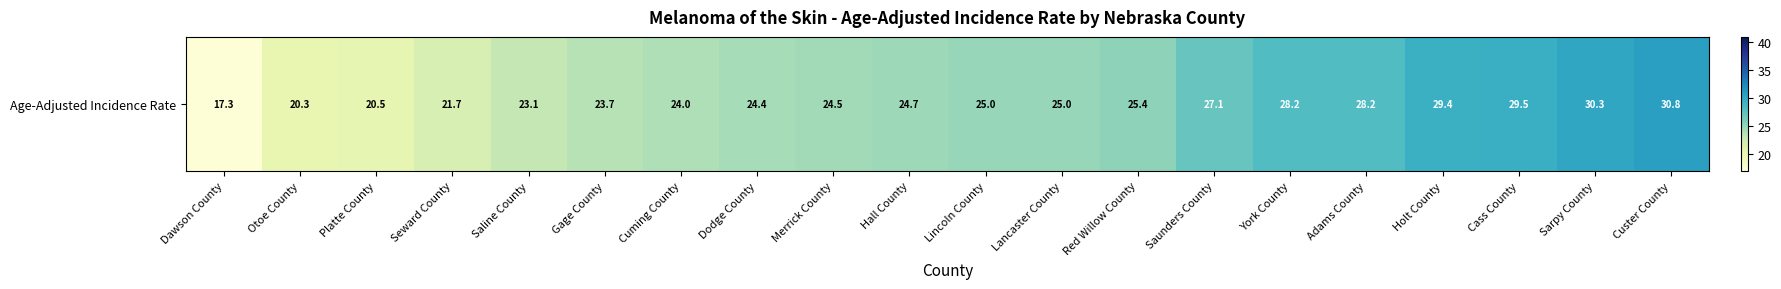

List the labels in order of value, largest first.

Custer County, Sarpy County, Cass County, Holt County, York County, Adams County, Saunders County, Red Willow County, Lincoln County, Lancaster County, Hall County, Merrick County, Dodge County, Cuming County, Gage County, Saline County, Seward County, Platte County, Otoe County, Dawson County